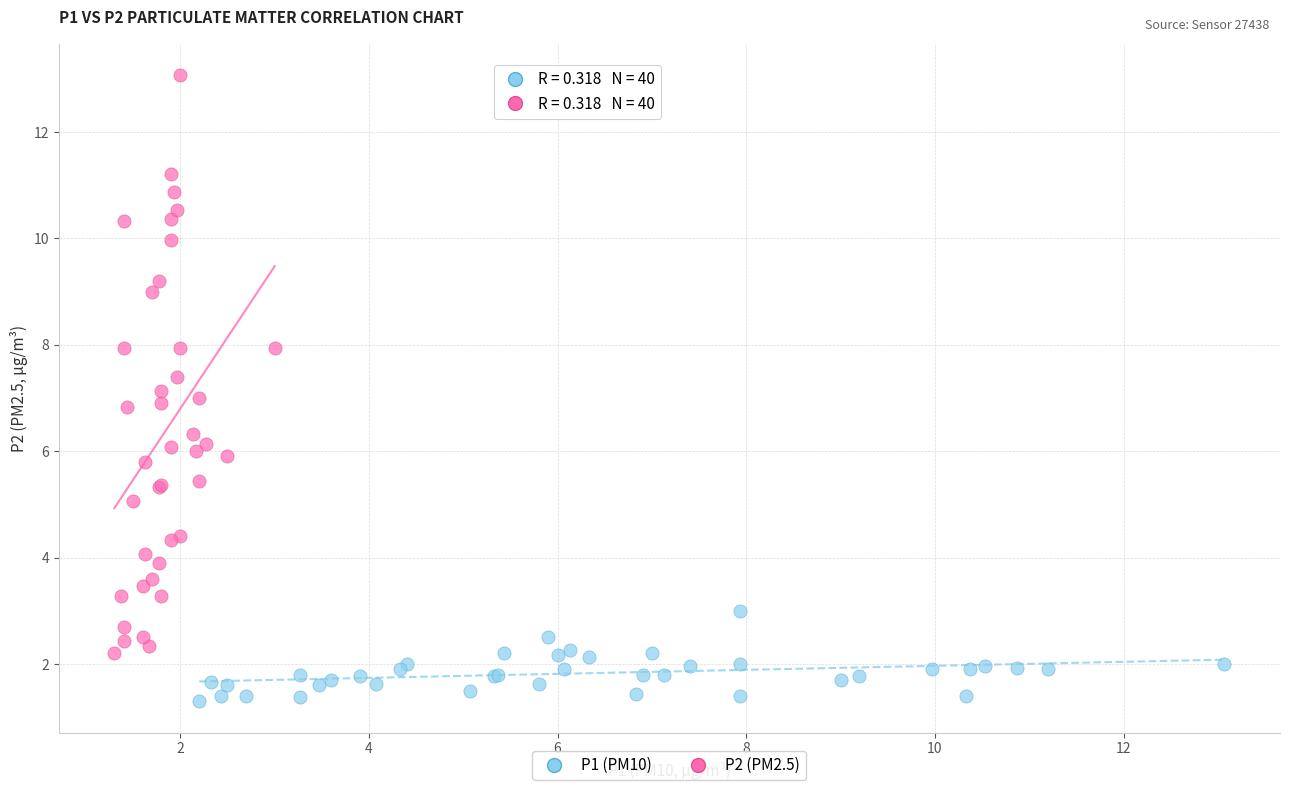

Which series reaches the maximum Y coordinate?

P2 (PM2.5)